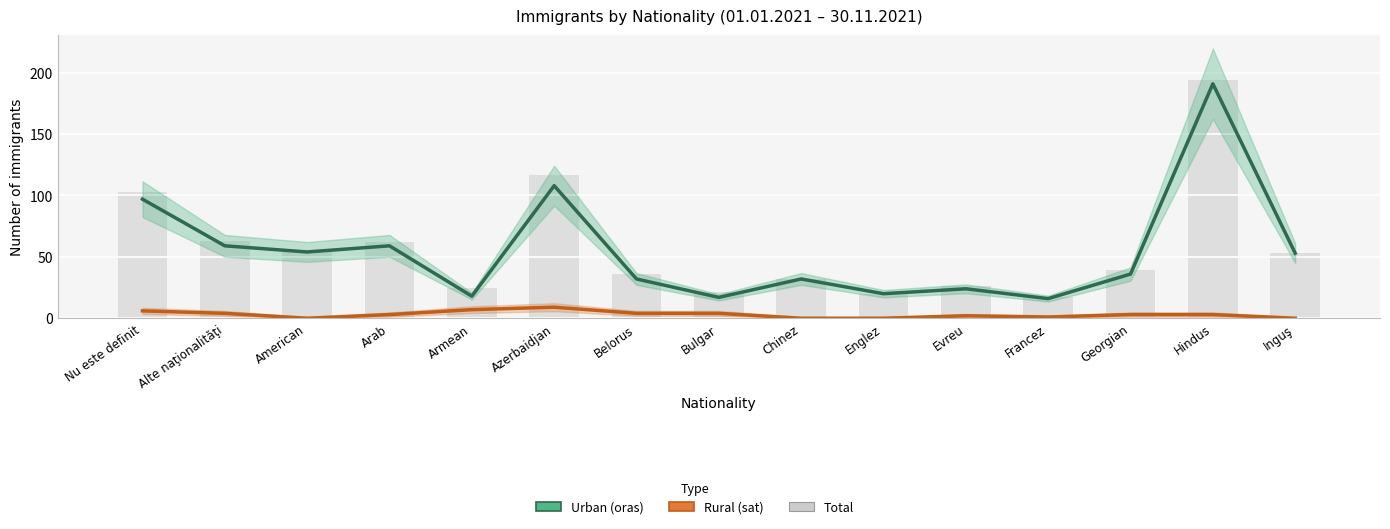

What is the highest value of the Urban (oras) series?

191